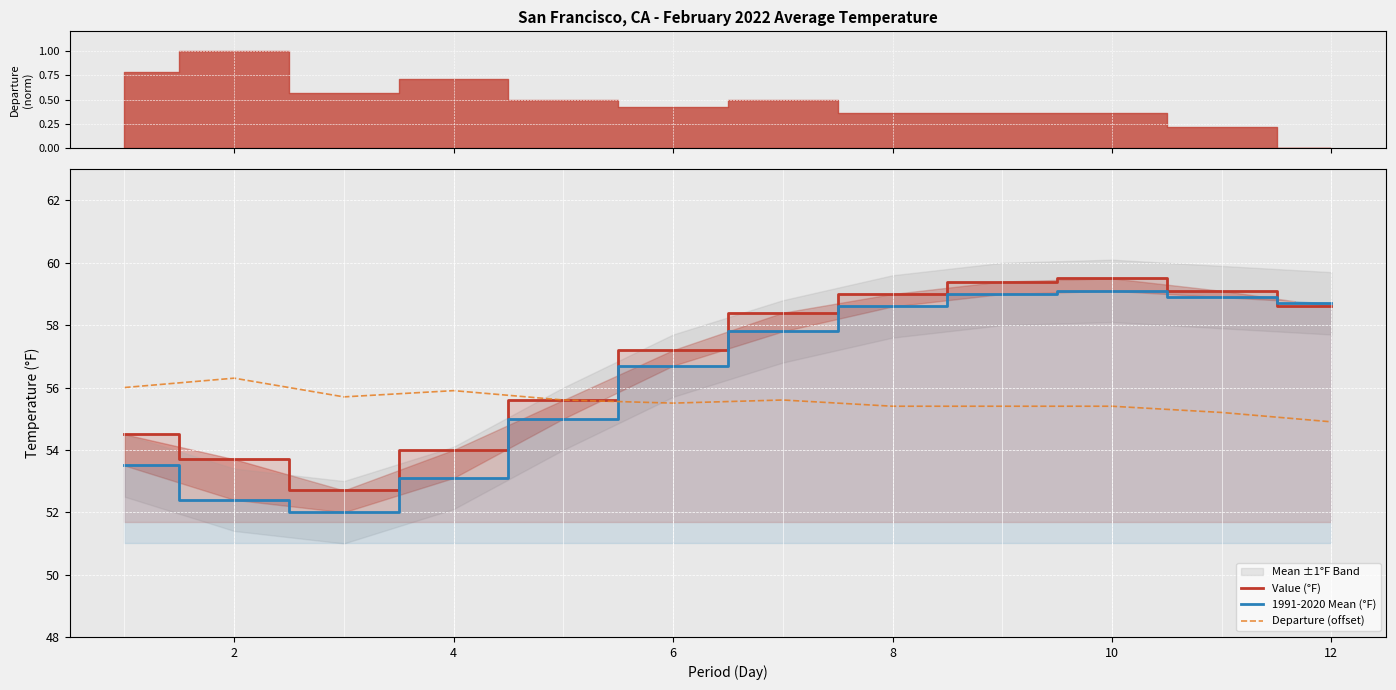

What is the lowest value of the Departure (offset) series?

54.9